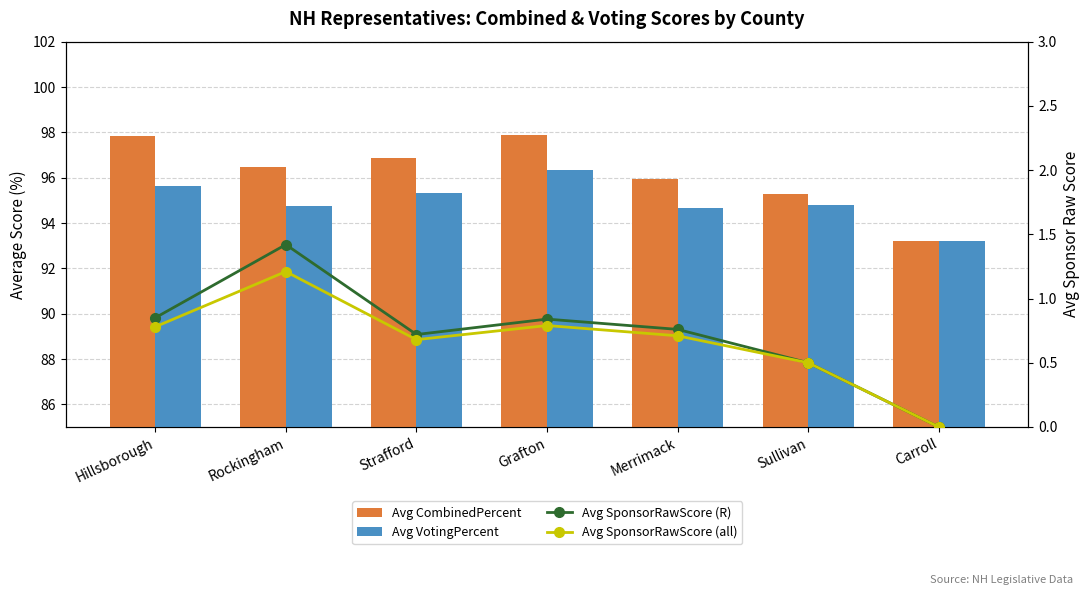

At which category is the sum across all series the highest?

Grafton